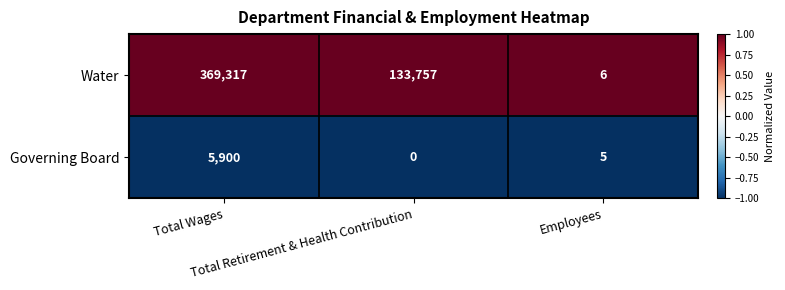

Which series changed the most between Total Retirement & Health Contribution and Employees?

Water